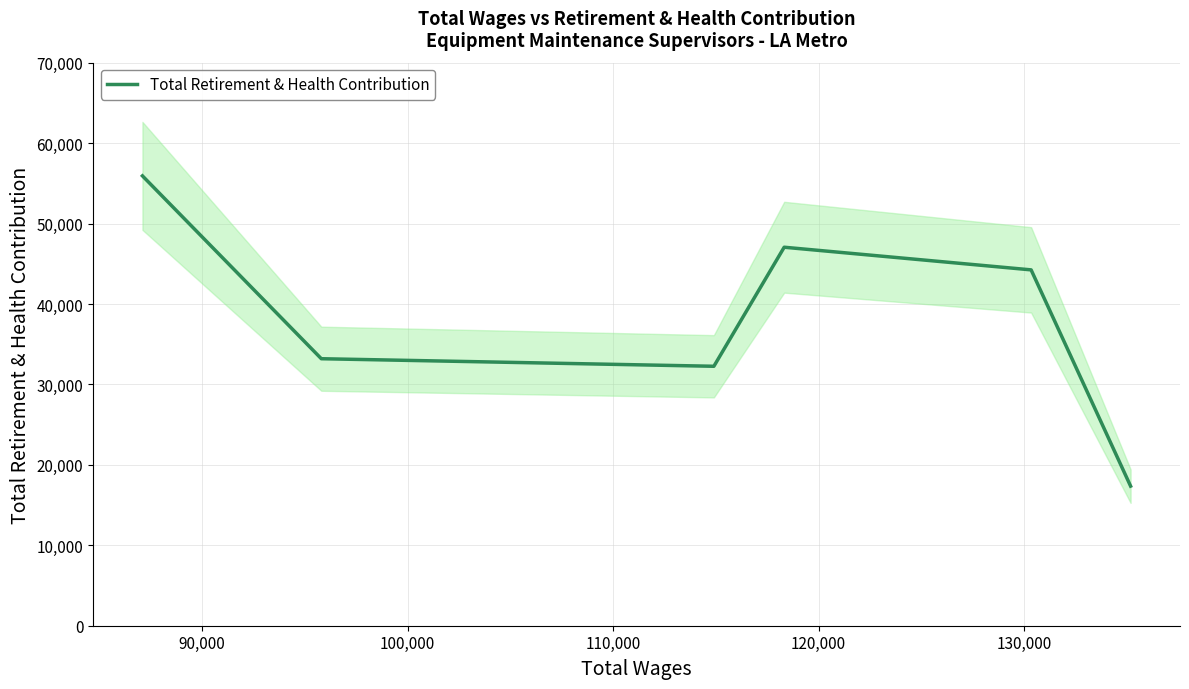

What is the sum of all values?

230025